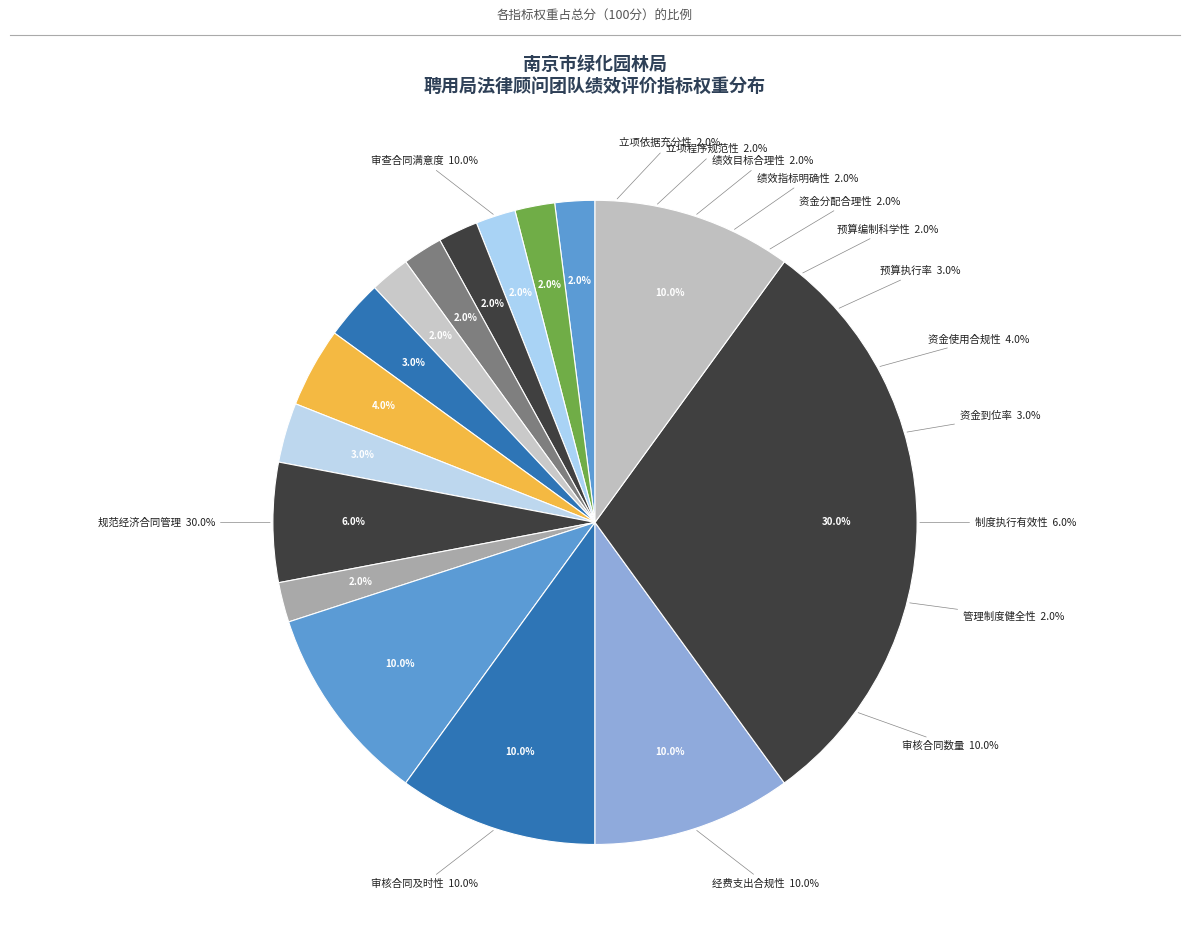

Count the number of slices in the pie.

16